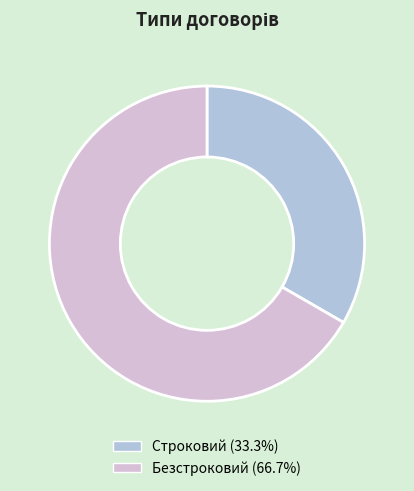

What is the ratio of the value at Безстроковий to the value at Строковий?

2.0